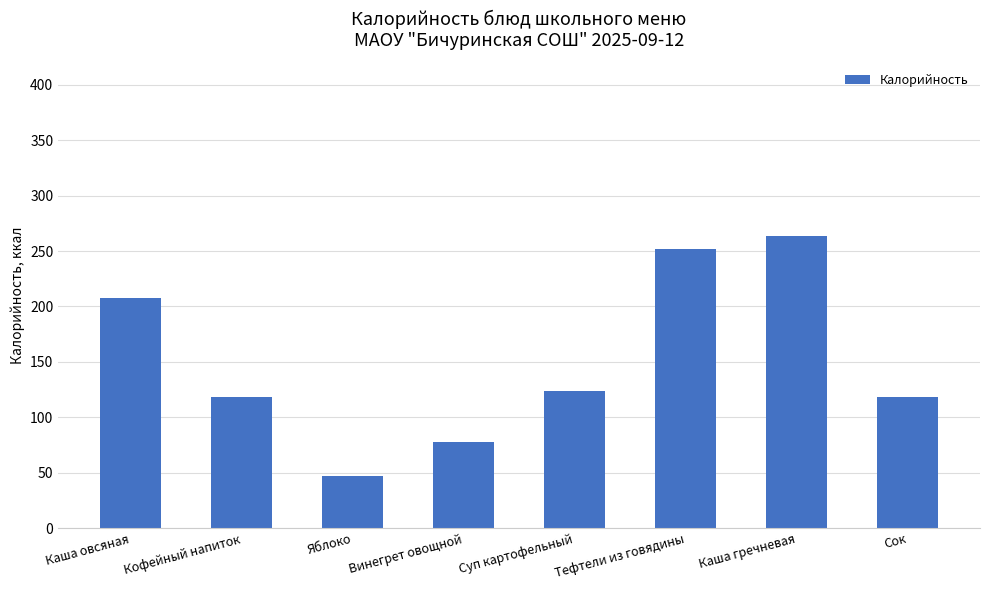

Which category has the highest value across all series?

Каша гречневая